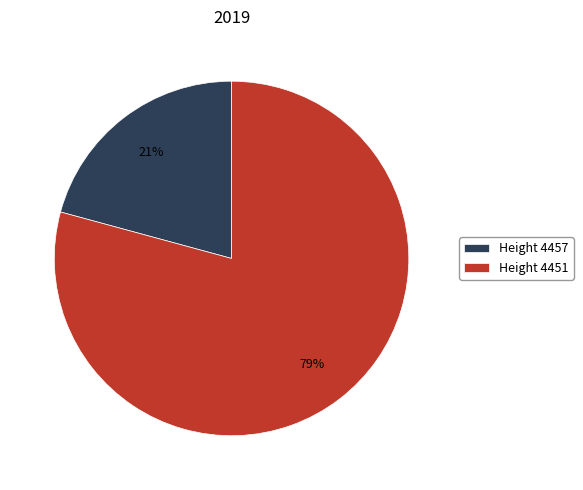

Between Height 4457 and Height 4451, which is larger?

Height 4451